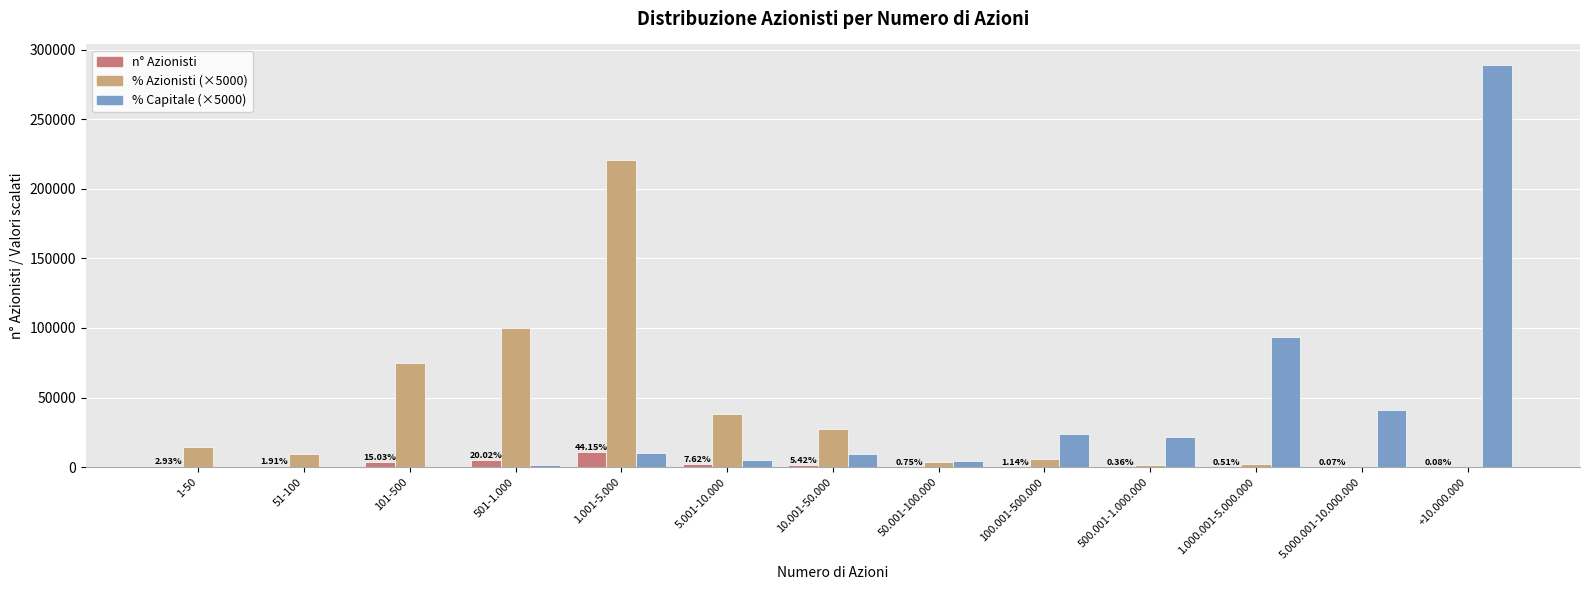

What is the spread (max minus min) of values at 50.001-100.000?

4500.7